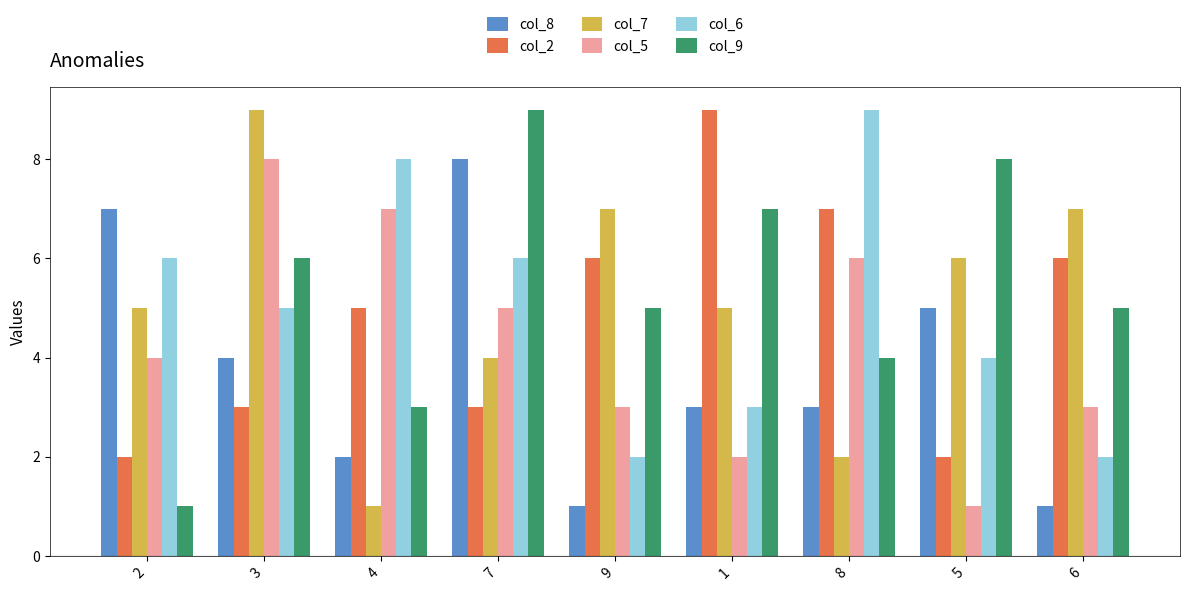

Between 9 and 1, which series saw the biggest shift?

col_2